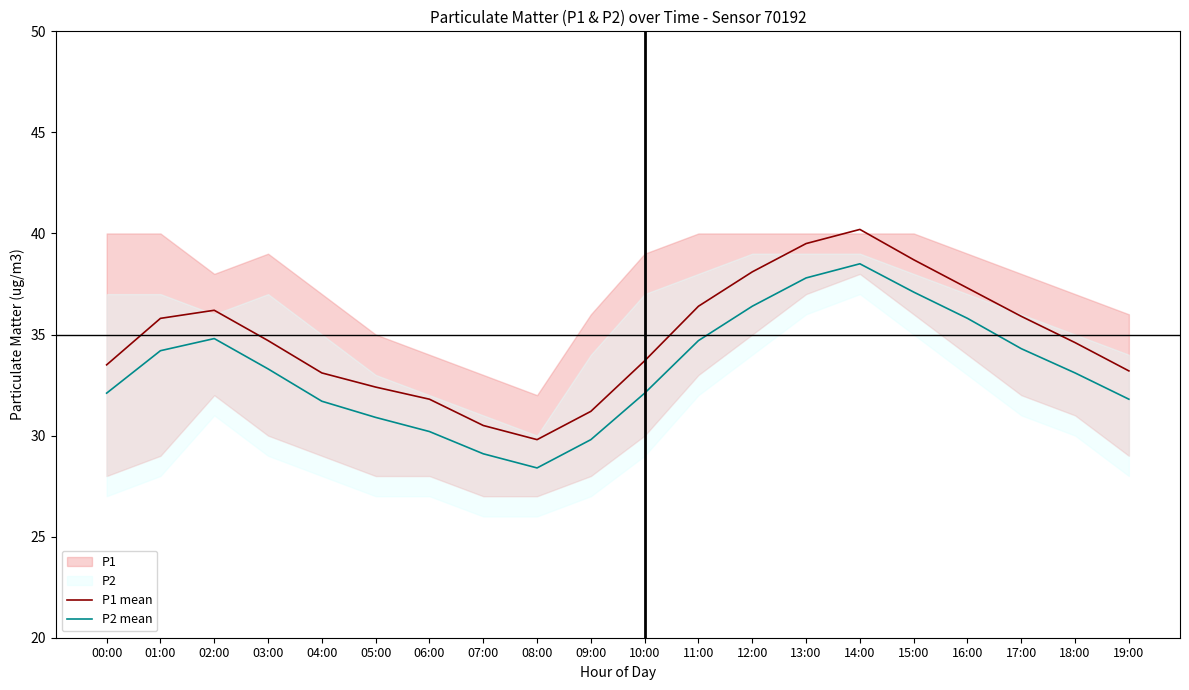

The value of P2 mean at 12:00 is 8.2. True or false?

False